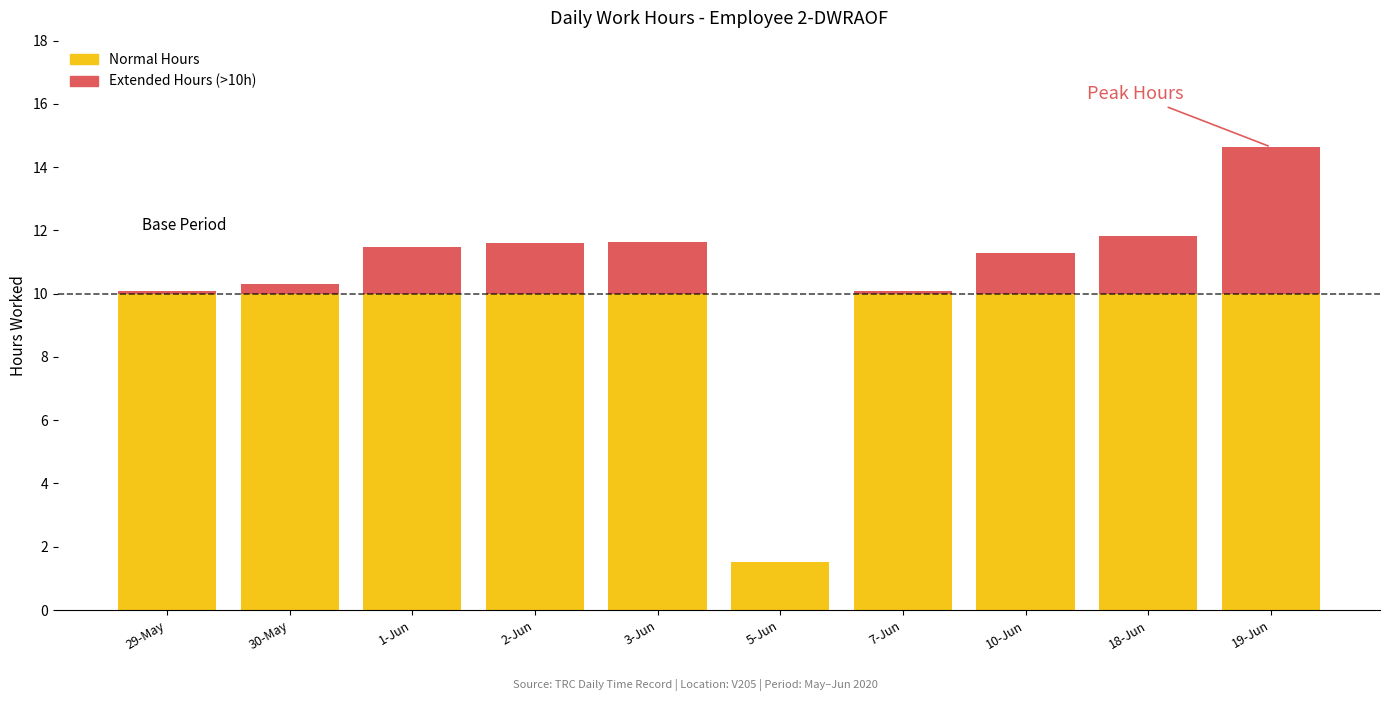

Reading left to right, transcribe the values for Normal Hours.

29-May=10.0	30-May=10.0	1-Jun=10.0	2-Jun=10.0	3-Jun=10.0	5-Jun=1.5	7-Jun=10.0	10-Jun=10.0	18-Jun=10.0	19-Jun=10.0